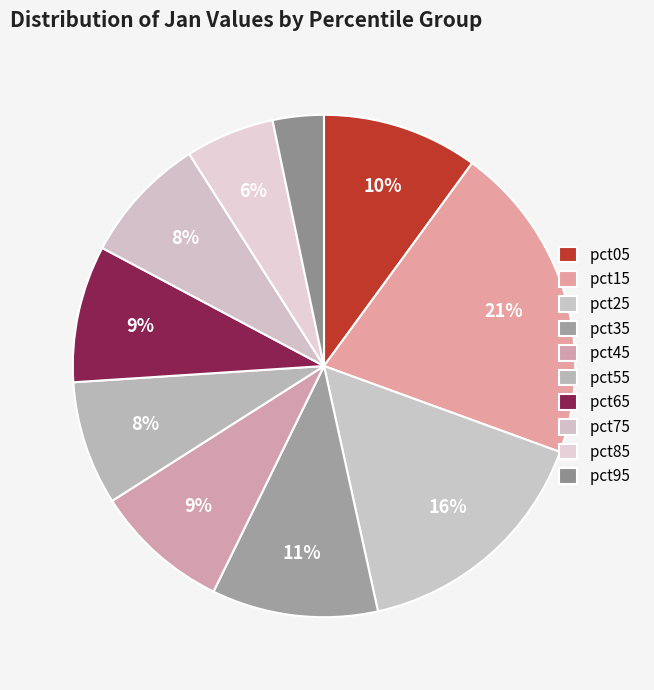

True or false: pct15 accounts for 27% of the total.

False